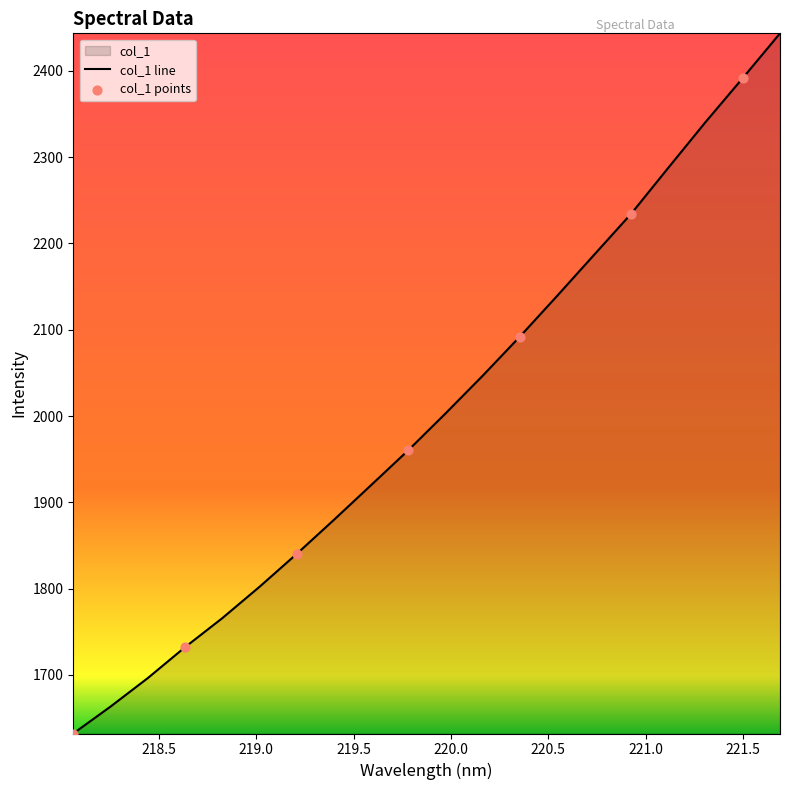

What is the change in value from 218.6332 to 221.1174?

+556.0